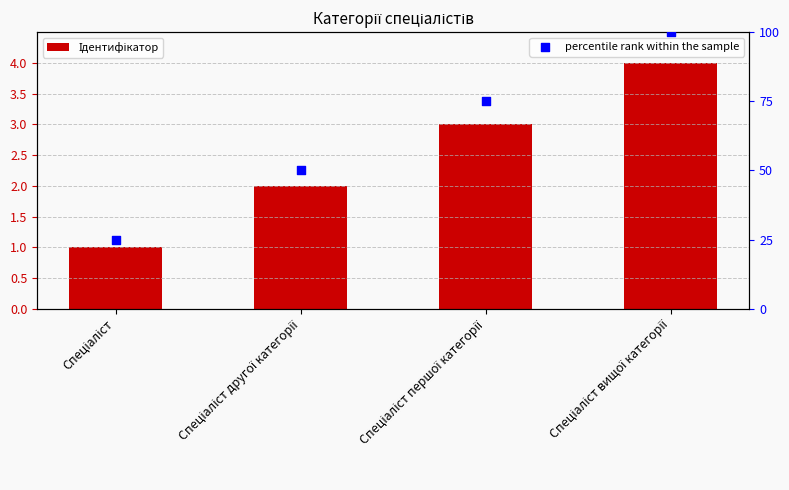

Which series contains the lowest Y value?

Ідентифікатор